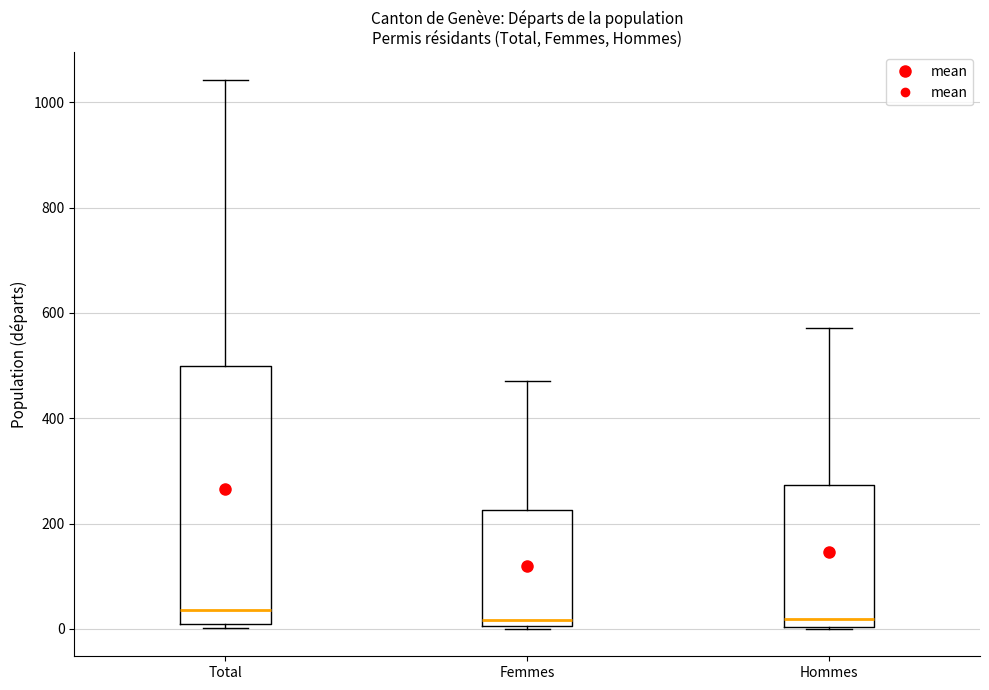

Where does the median line of the box for Total sit on the y-axis? The values are not printed on the chart, so give them approximately, as read against the axis.

40